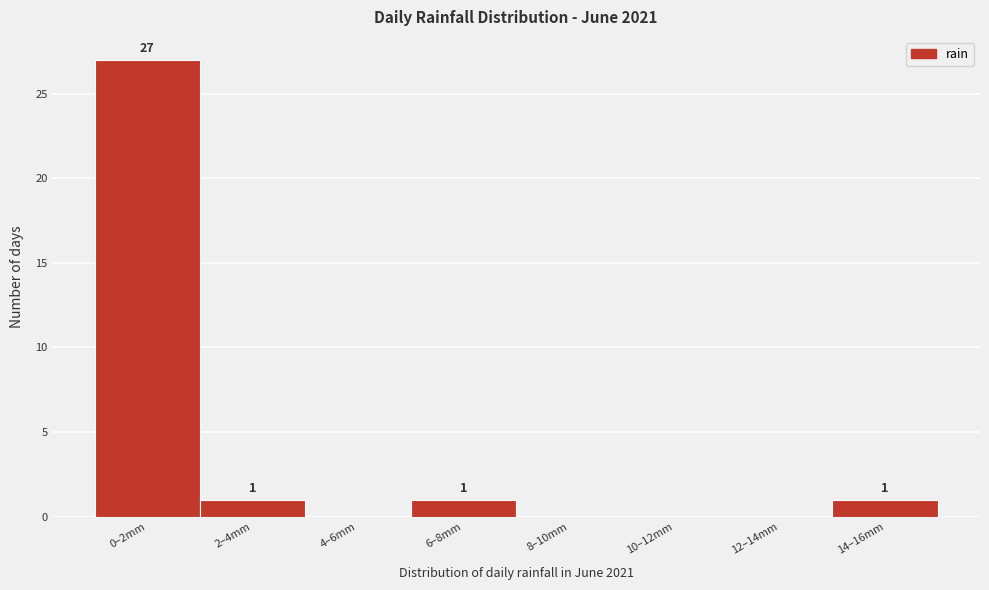

Reading right to left, extract all data points from this chart.

14–16mm=1	12–14mm=0	10–12mm=0	8–10mm=0	6–8mm=1	4–6mm=0	2–4mm=1	0–2mm=27